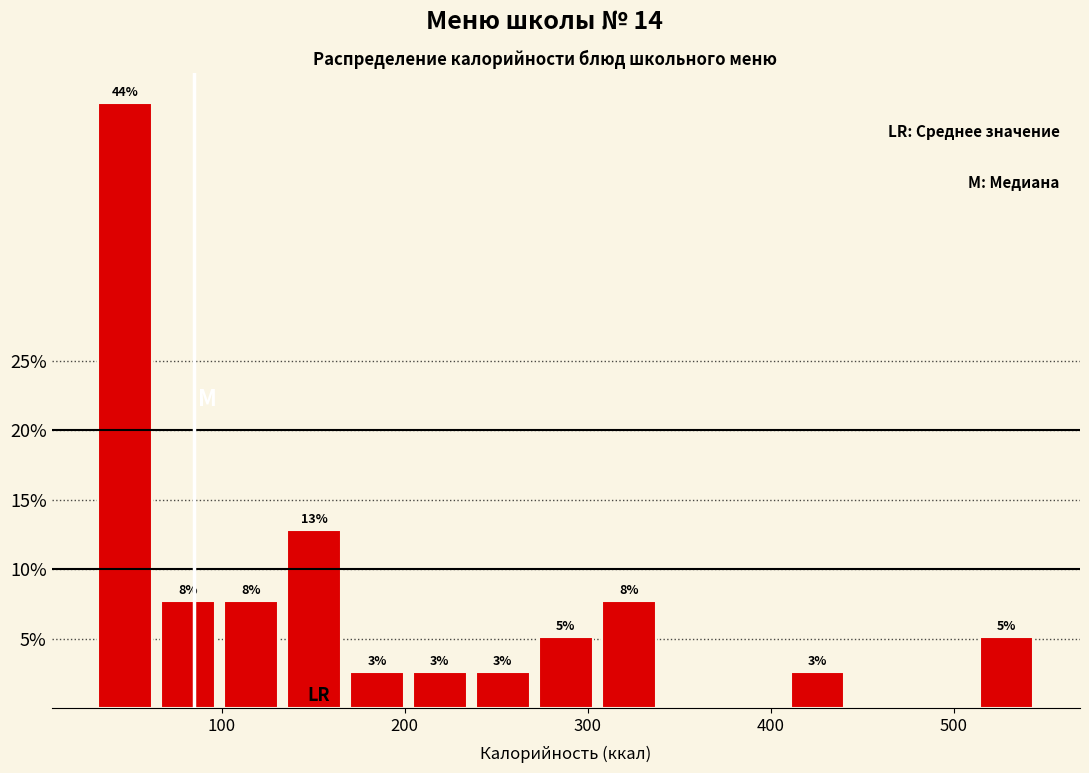

Around what value on the x-axis is the tallest bar? Give the approximate position of its centre, as read against the axis.

50